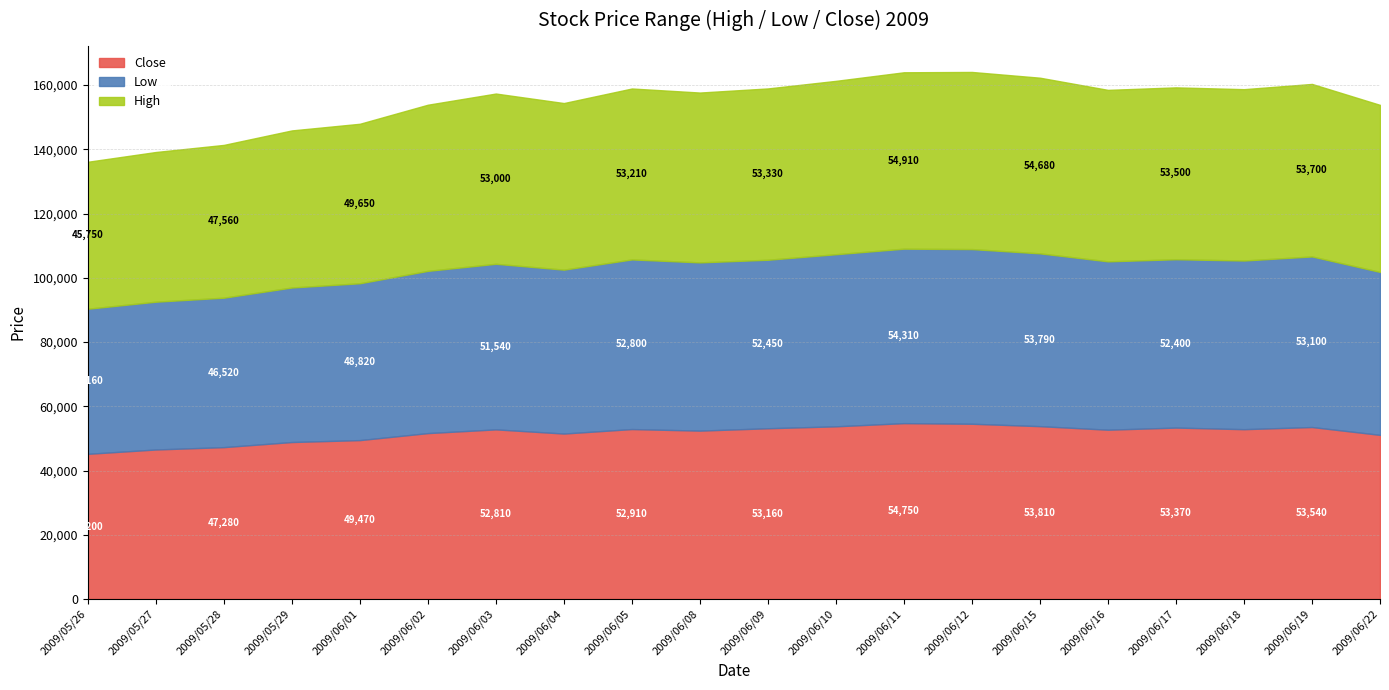

What is the highest value of the Close series?

54750